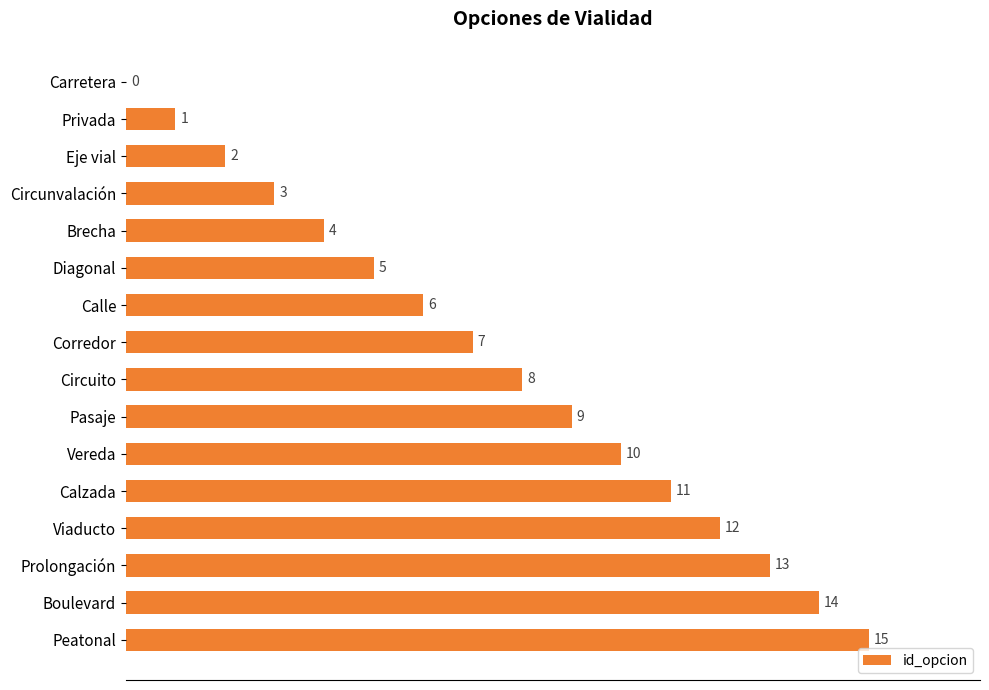

Approximately how many times larger is the value at Corredor compared to Vereda?

0.7